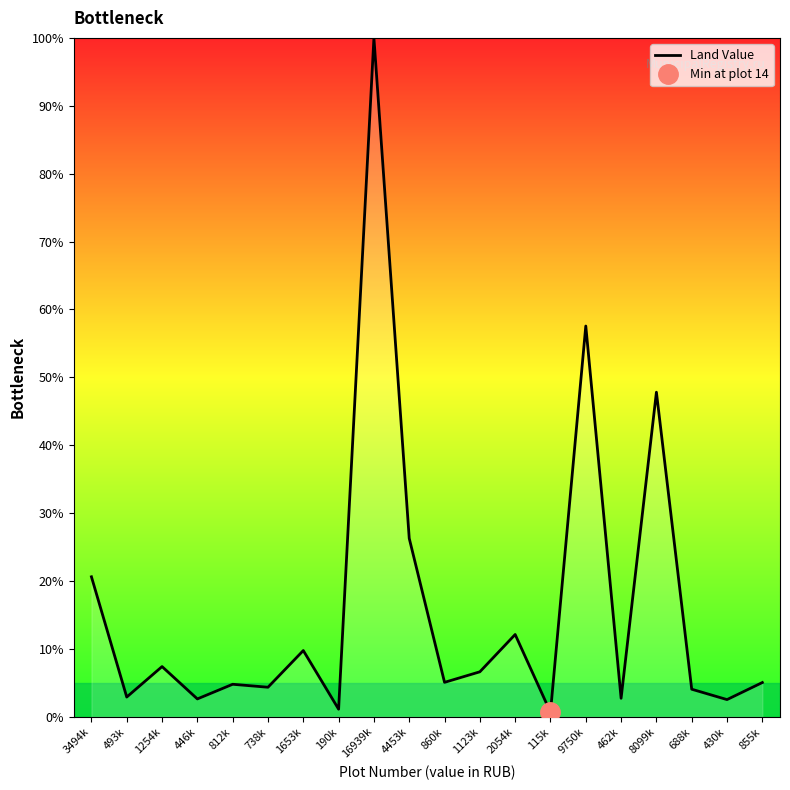

Which has a higher value, 462k or 190k?

462k